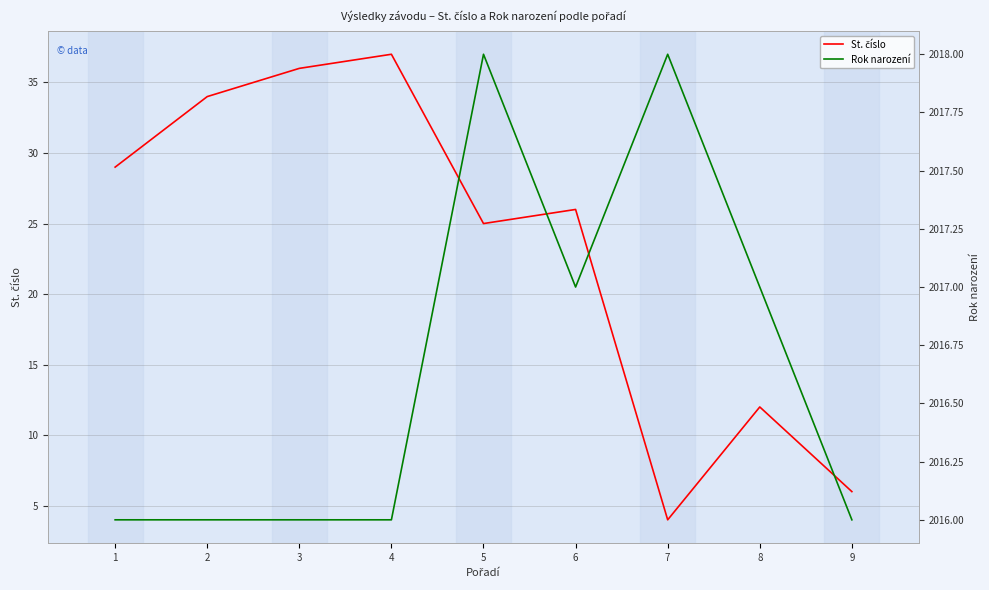

Reading left to right, transcribe all the data shown in this chart.

St. číslo: 29	34	36	37	25	26	4	12	6
Rok narození: 2016	2016	2016	2016	2018	2017	2018	2017	2016